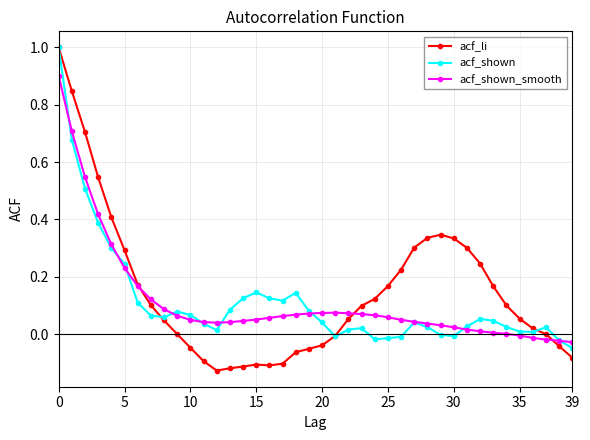

What is the maximum value shown in the chart?

1.0